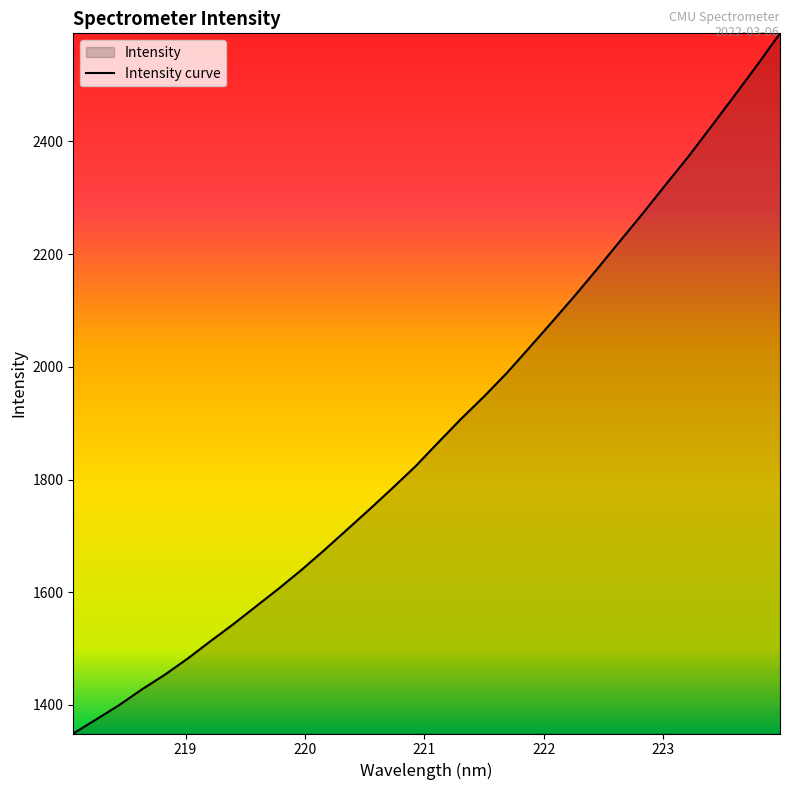

True or false: the data has more than 2 interior local peaks.

False